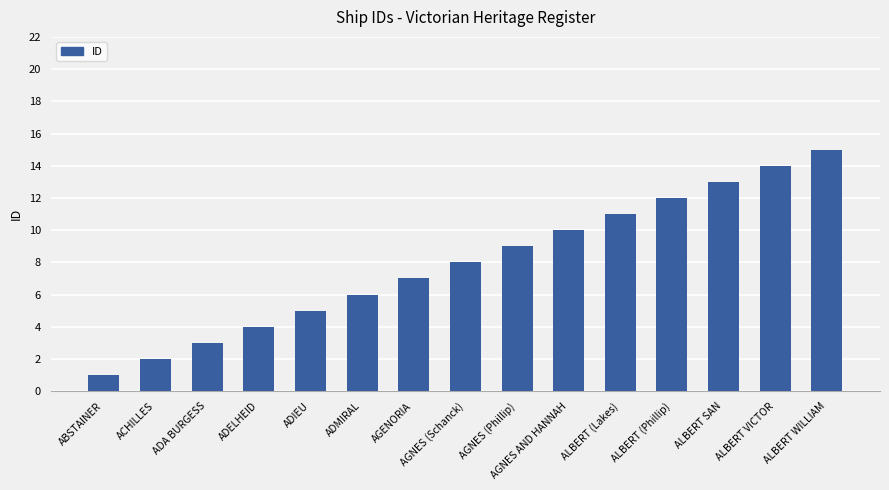

How many bars are there in total?

15